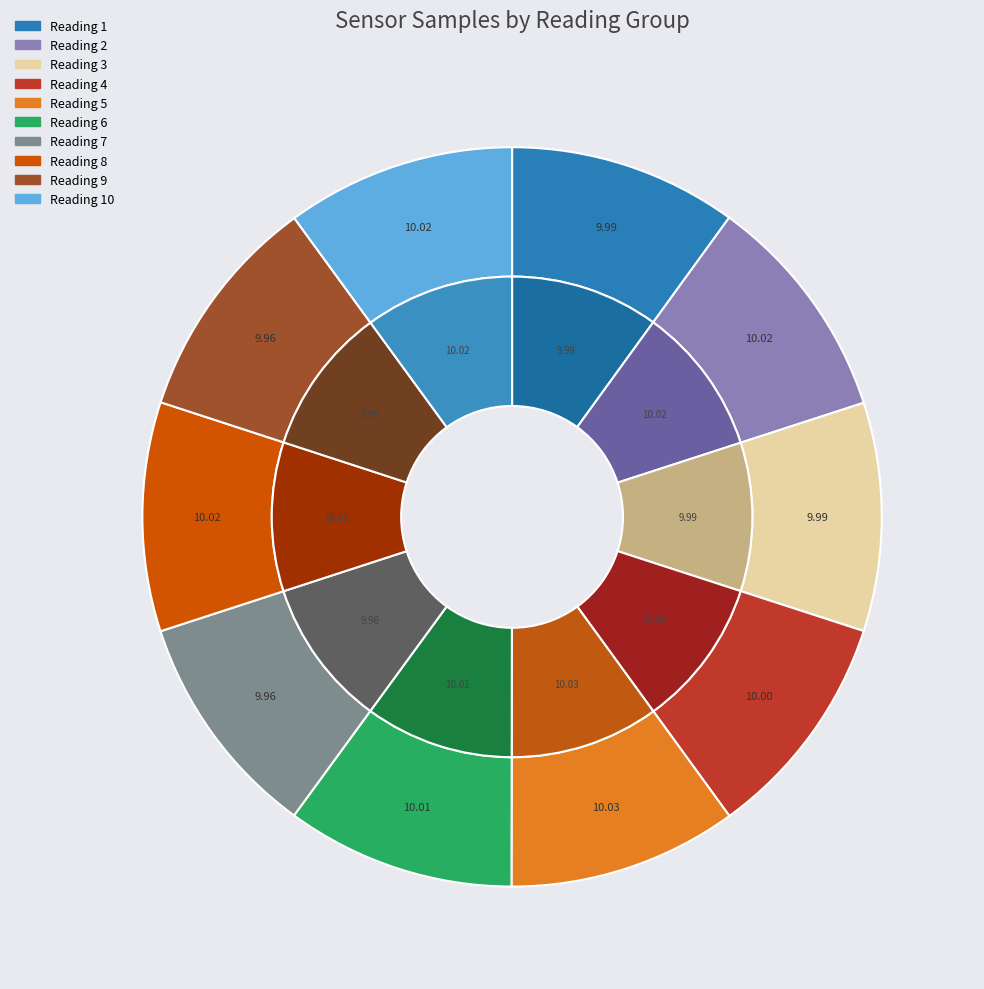

Does 28 account for over 50% of the chart?

No